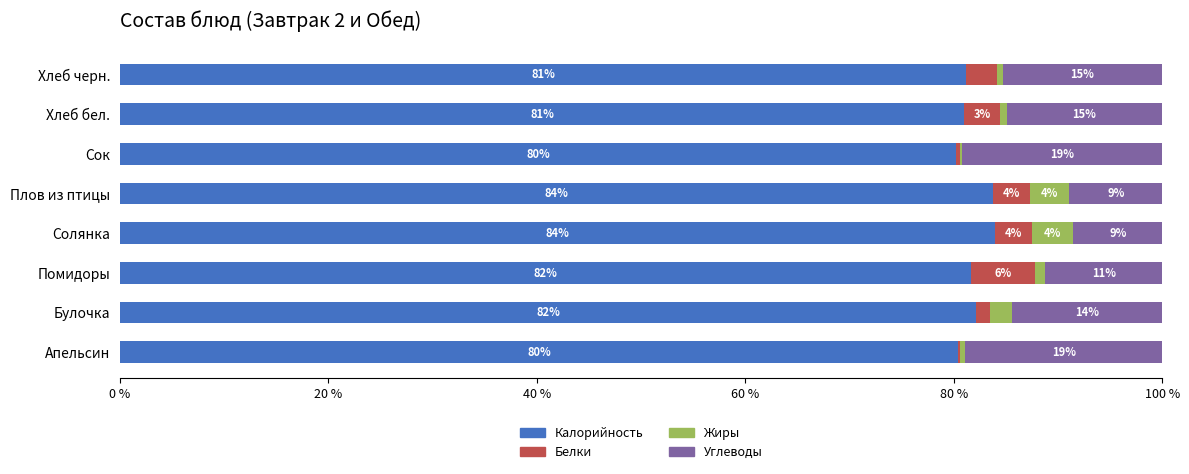

The value of Калорийность at Солянка is 136.3. True or false?

False